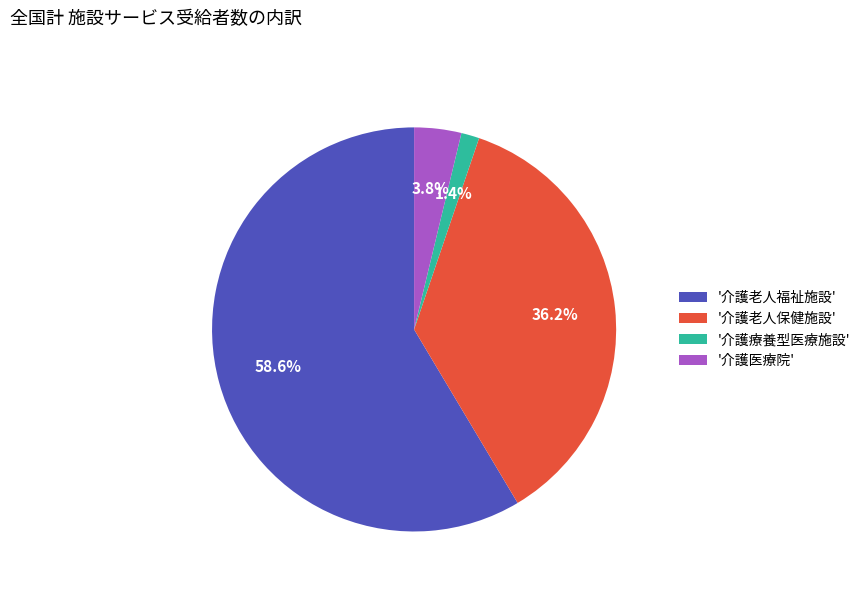

Which slice is the smallest?

'介護療養型医療施設'